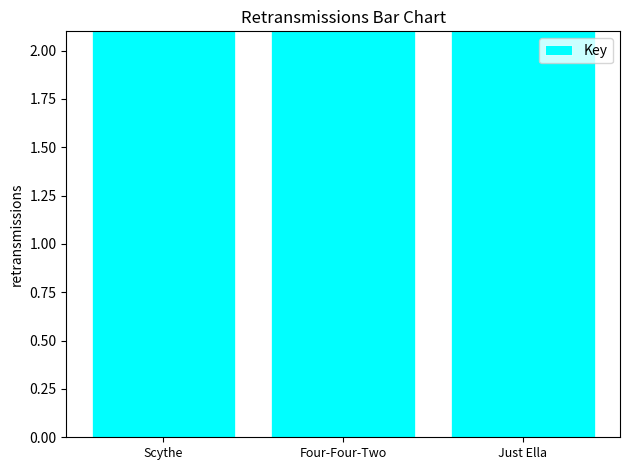

What position from the left is Four-Four-Two?

2